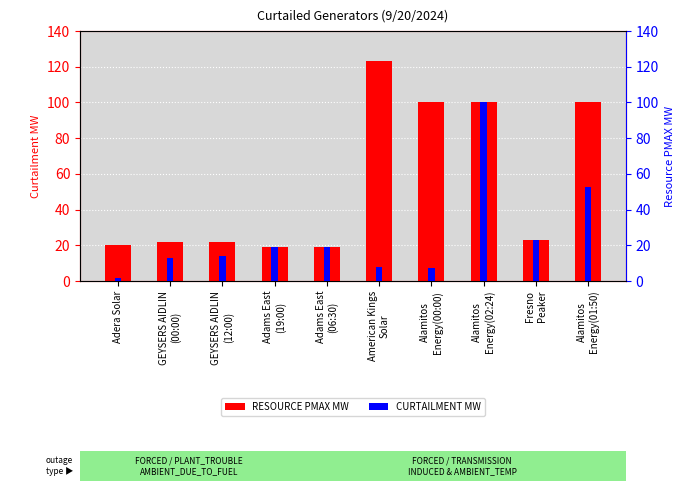

Is the value of RESOURCE PMAX MW at GEYSERS AIDLIN
(00:00) greater than the value of CURTAILMENT MW at Adams East
(19:00)?

Yes